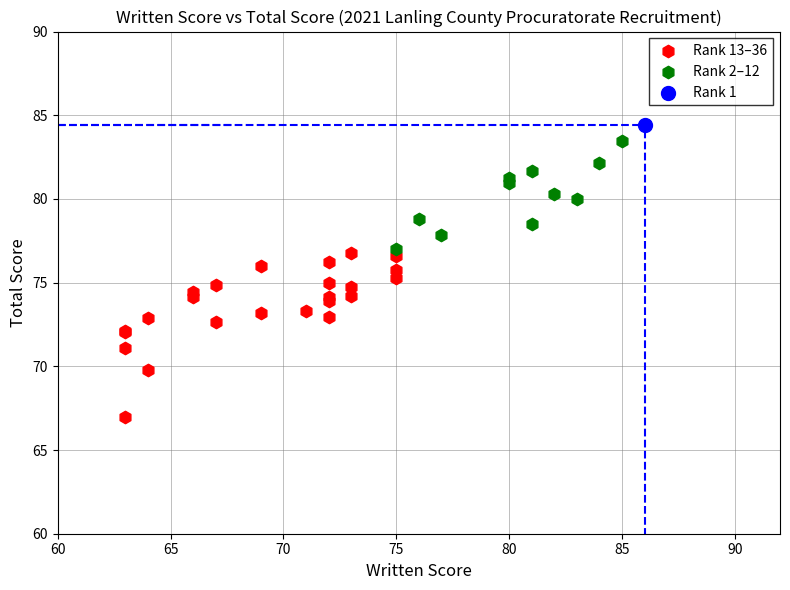

What are all the series names shown in the legend?

Rank 13–36, Rank 2–12, Rank 1